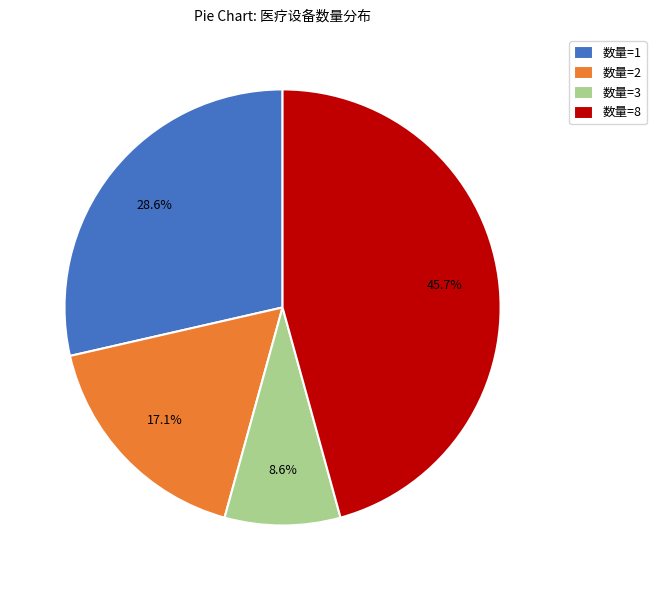

Between 数量=8 and 数量=3, which is larger?

数量=8